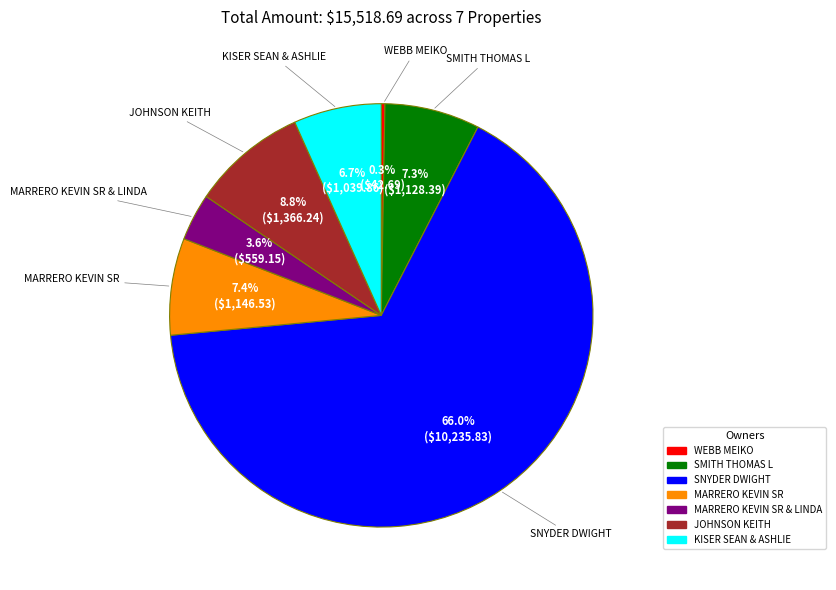

Is there a majority slice in this chart?

Yes